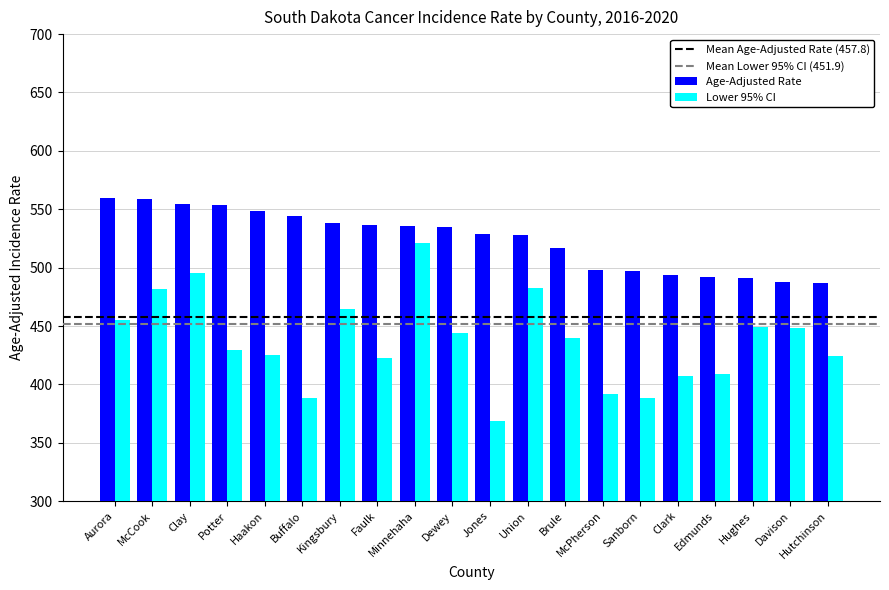

What position from the right is Hughes?

3